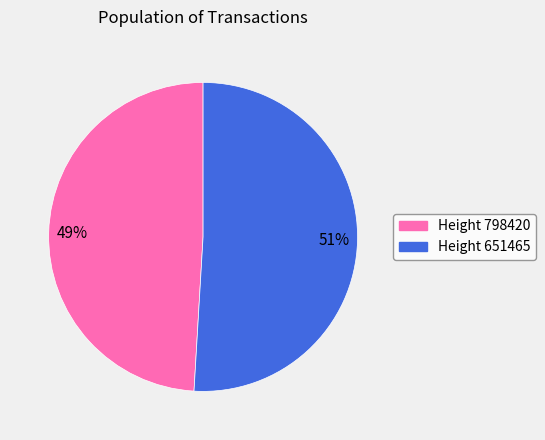

To the nearest percent, what is the average slice percentage?

50%